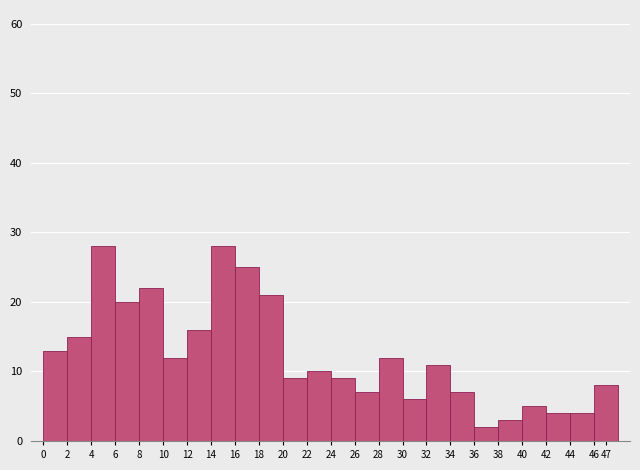

Reading left to right, transcribe this chart: for each bar, give the range it covers on the x-axis and its height. The values are not printed on the chart, so give them approximately, as read against the axis.

0 to 2: 13
2 to 4: 15
4 to 6: 28
6 to 8: 20
8 to 10: 22
10 to 12: 12
12 to 14: 16
14 to 16: 28
16 to 18: 25
18 to 20: 21
20 to 22: 9
22 to 24: 10
24 to 26: 9
26 to 28: 7
28 to 30: 12
30 to 32: 6
32 to 34: 11
34 to 36: 7
36 to 38: 2
38 to 40: 3
40 to 42: 5
42 to 44: 4
44 to 46: 4
46 to 48: 8